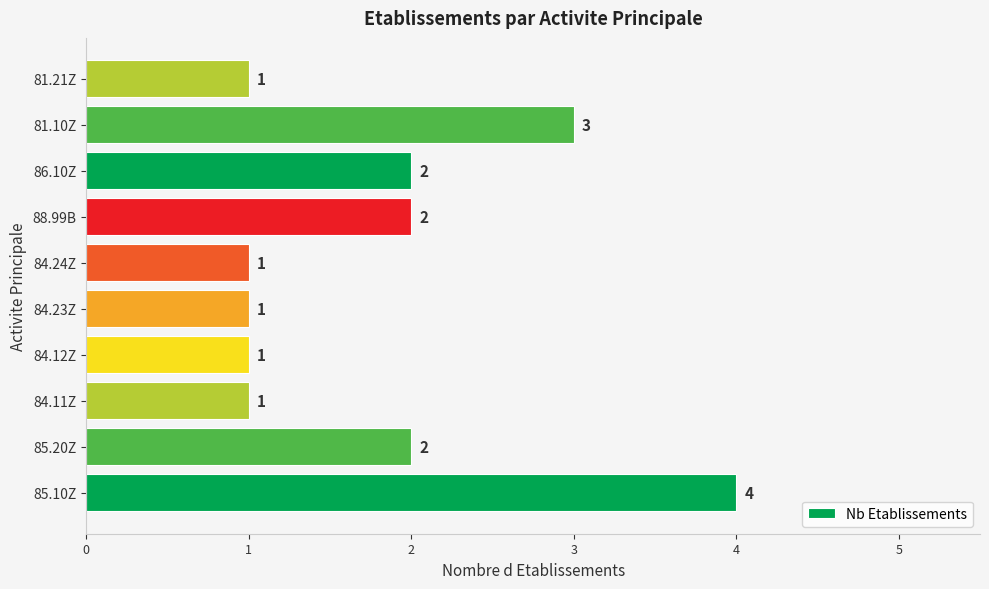

The chart shows a value of 1 at 84.11Z. True or false?

True